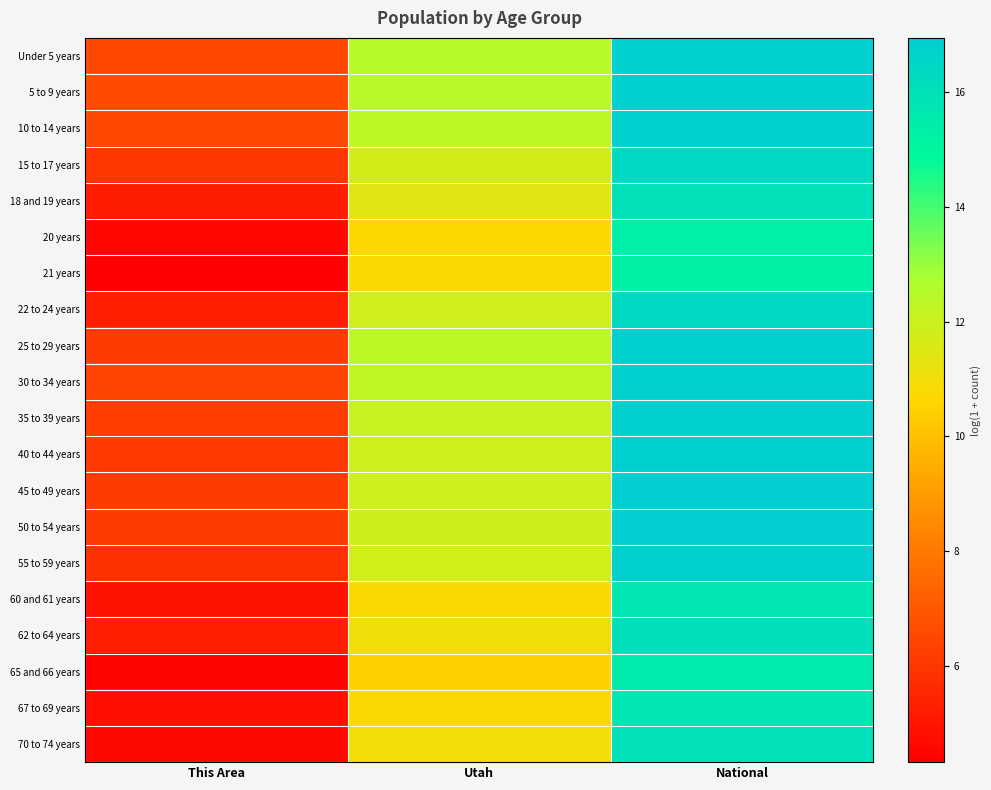

Reading left to right, extract all data points from this chart.

Under 5 years: This Area=6.5	Utah=12.5	National=16.8
5 to 9 years: This Area=6.6	Utah=12.4	National=16.8
10 to 14 years: This Area=6.6	Utah=12.3	National=16.8
15 to 17 years: This Area=6.0	Utah=11.8	National=16.4
18 and 19 years: This Area=5.2	Utah=11.4	National=16.0
20 years: This Area=4.6	Utah=10.7	National=15.3
21 years: This Area=4.3	Utah=10.7	National=15.3
22 to 24 years: This Area=5.3	Utah=11.8	National=16.4
25 to 29 years: This Area=6.2	Utah=12.3	National=16.9
30 to 34 years: This Area=6.4	Utah=12.3	National=16.8
35 to 39 years: This Area=6.2	Utah=12.1	National=16.8
40 to 44 years: This Area=6.1	Utah=11.9	National=16.9
45 to 49 years: This Area=6.2	Utah=12.0	National=16.9
50 to 54 years: This Area=6.2	Utah=11.9	National=16.9
55 to 59 years: This Area=5.8	Utah=11.8	National=16.8
60 and 61 years: This Area=4.9	Utah=10.7	National=15.8
62 to 64 years: This Area=5.3	Utah=11.0	National=16.1
65 and 66 years: This Area=4.5	Utah=10.4	National=15.5
67 to 69 years: This Area=4.8	Utah=10.7	National=15.8
70 to 74 years: This Area=4.6	Utah=11.0	National=16.0